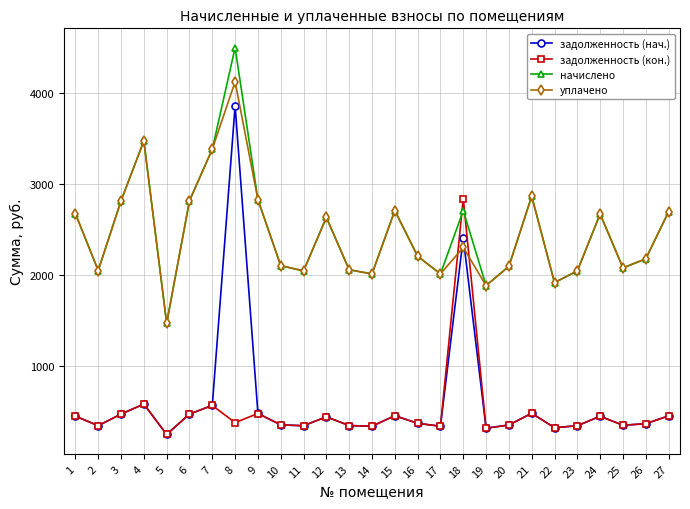

Is it true that задолженность (нач.) equals 340.2 at 23?

True